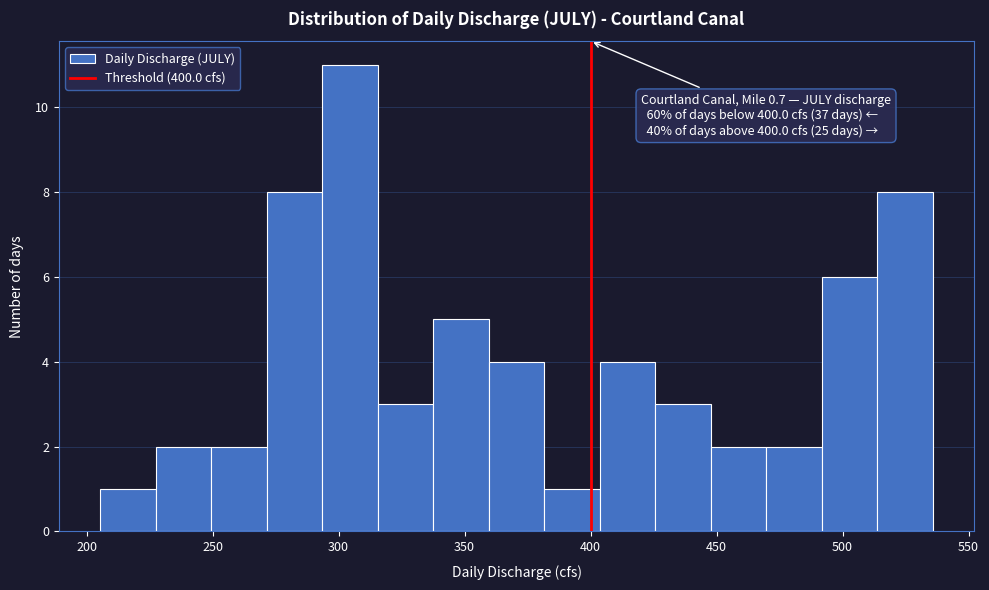

Which range on the x-axis has the tallest bar?

295 to 315